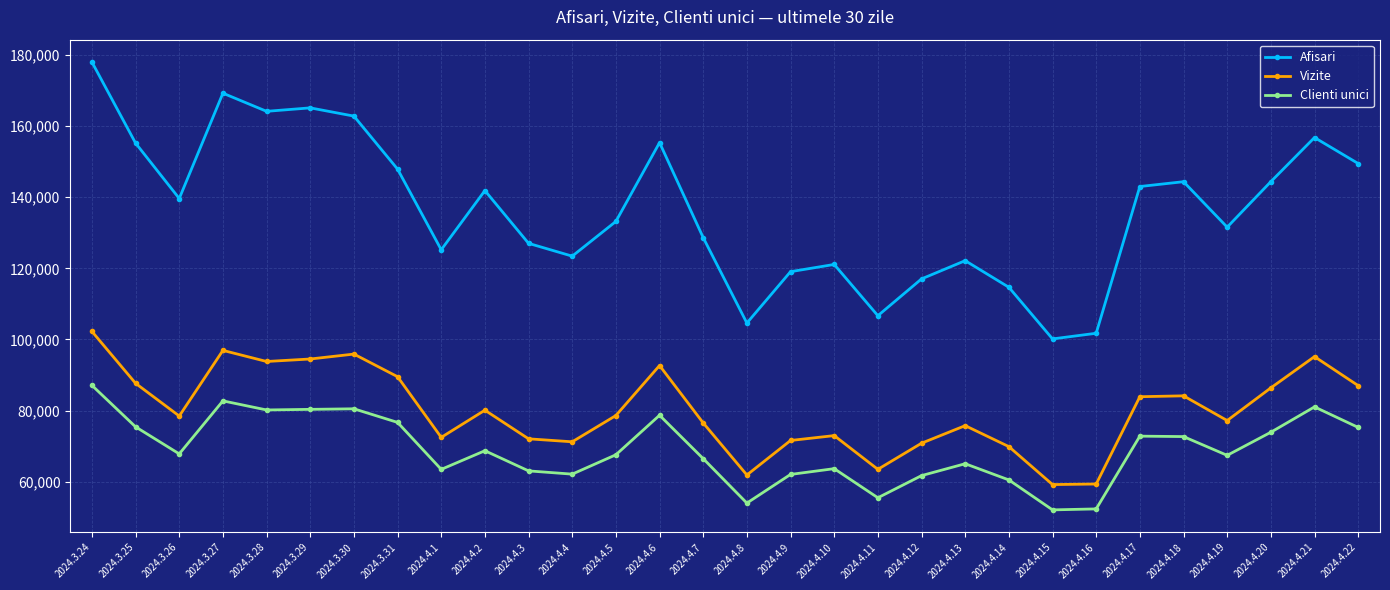

What is the total value across all series at 2024.4.19?

276198